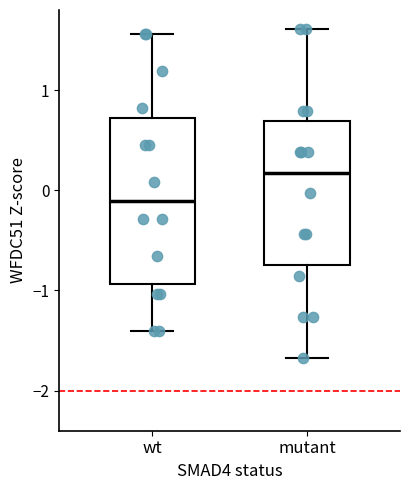

Reading left to right, transcribe this box plot: for each box, give where its median line is, the range the box spans, and where its two whiskers end, as read against the y-axis. The values are not printed on the chart, so give them approximately, as read against the axis.

wt: median -0.1, box -0.9 to 0.7, whiskers -1.4 to 1.6
mutant: median 0.2, box -0.7 to 0.7, whiskers -1.7 to 1.6